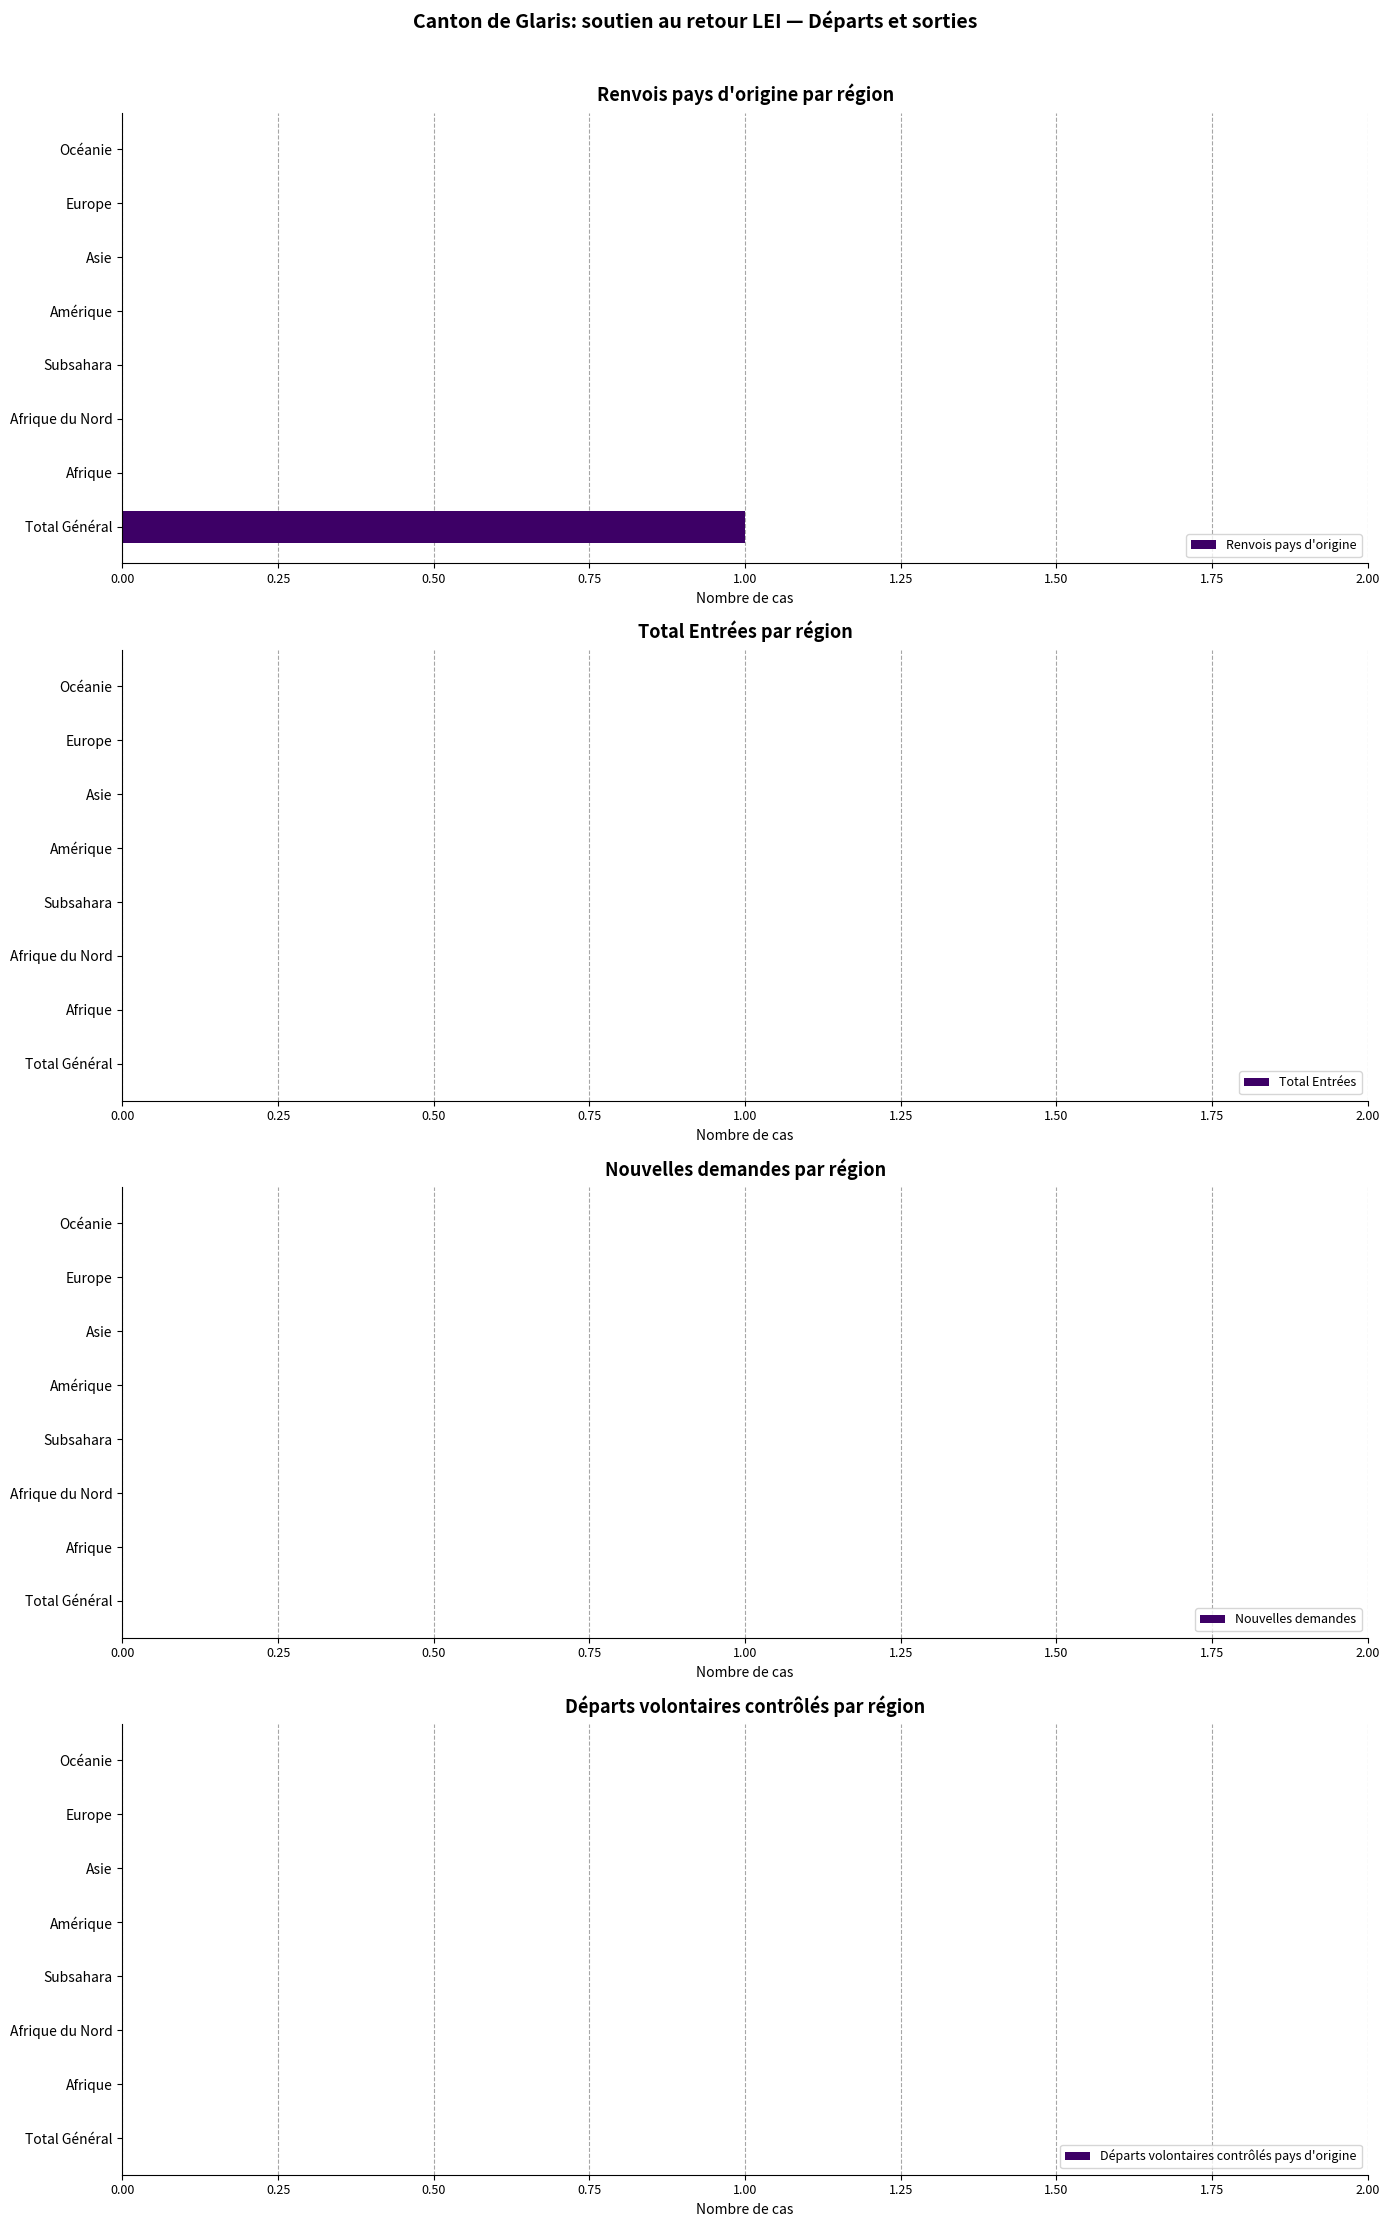

Are the bars grouped side by side (vs. stacked)?

No